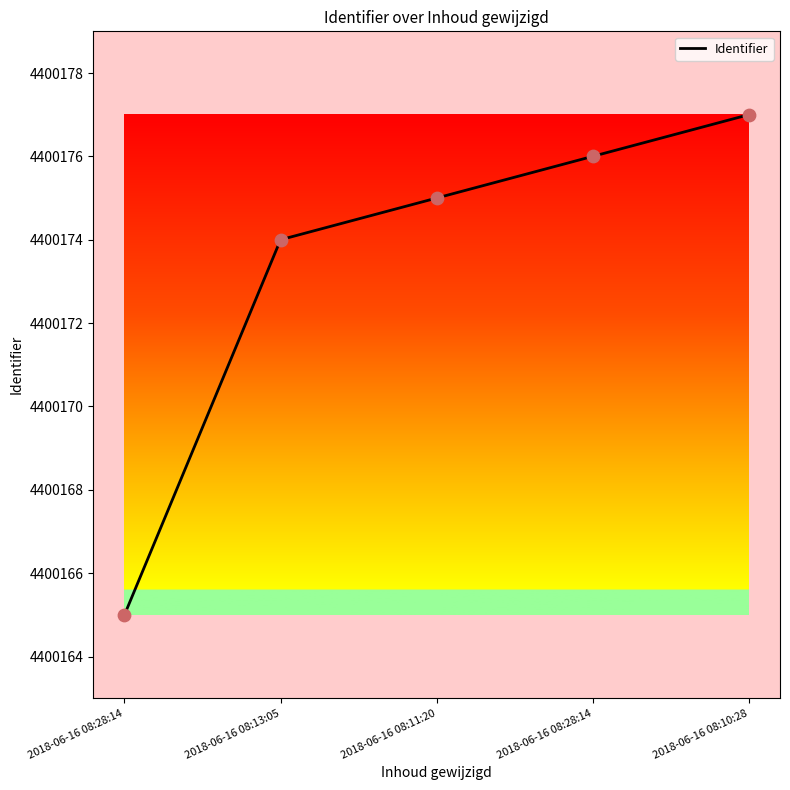

How many values are below 4400175?

2